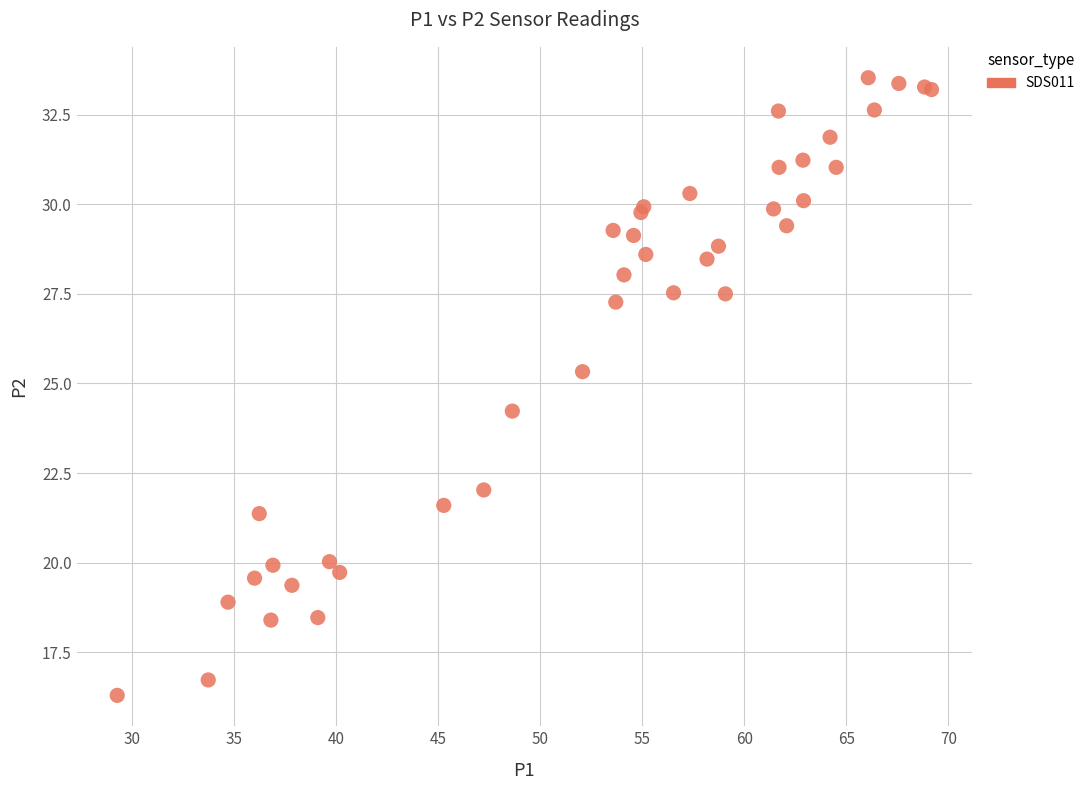

What Y value in the scatter plot is closest to 24?

24.2